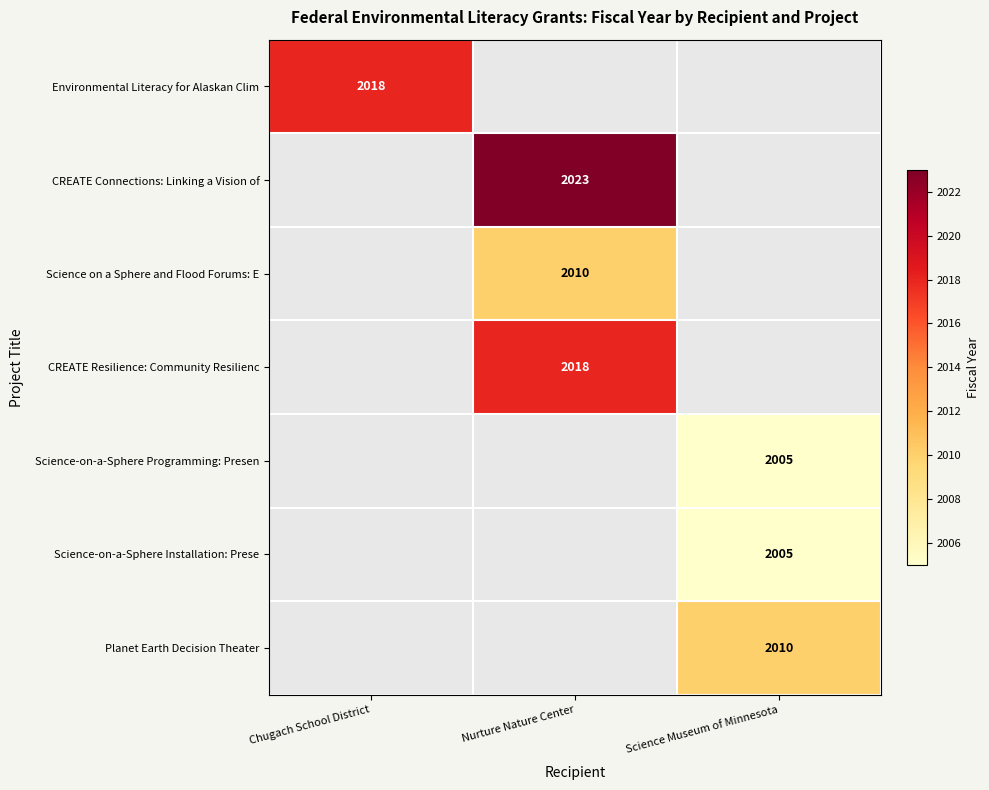

How many series are shown in this chart?

7